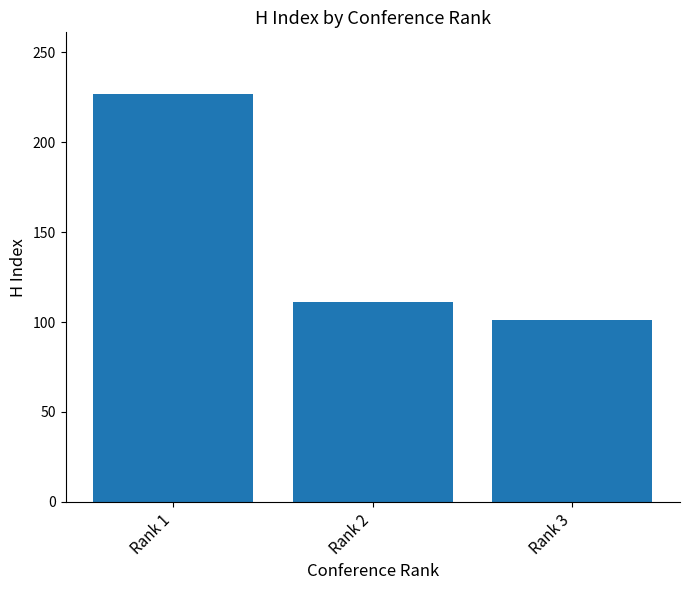

Count the number of categories in the chart.

3